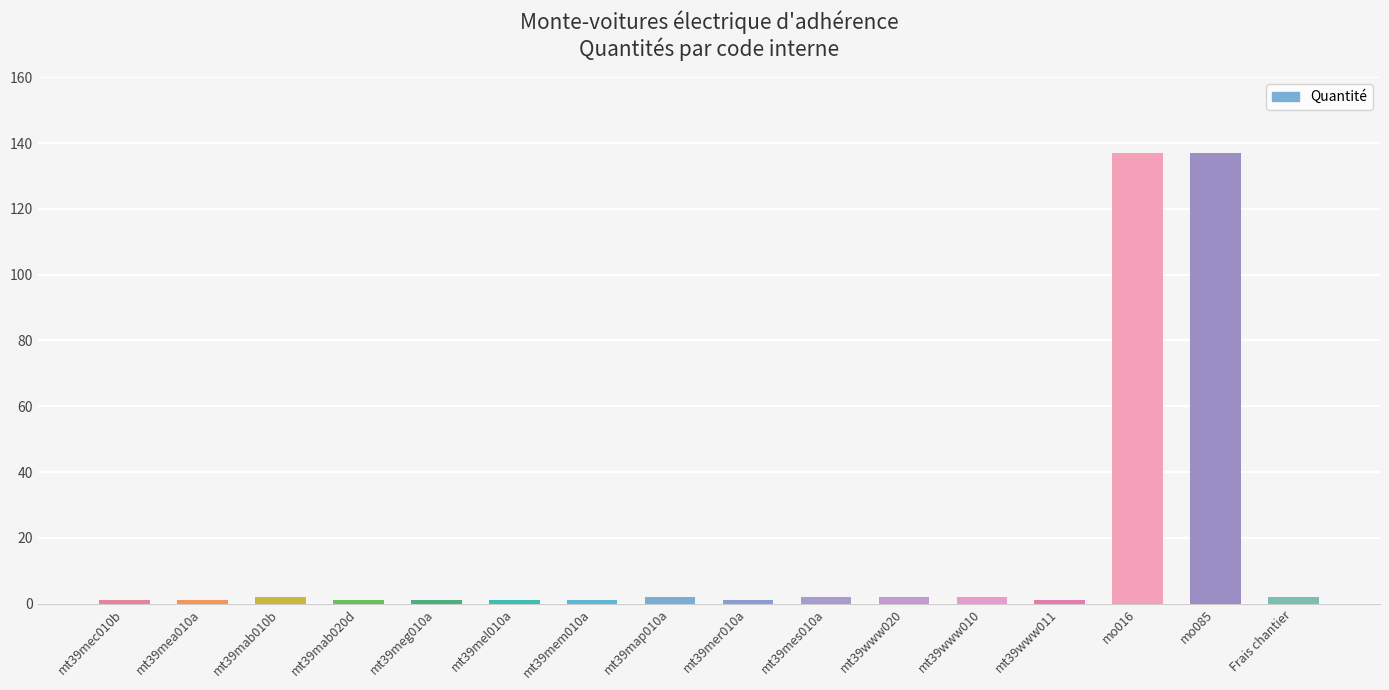

What is the minimum value shown in the chart?

1